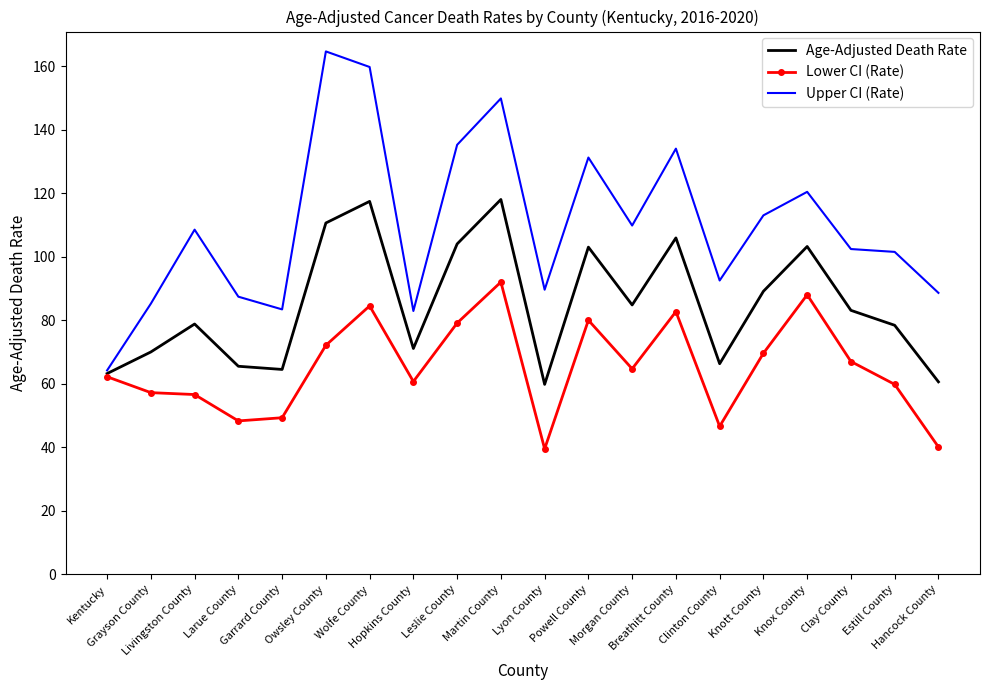

What is the difference between the second highest and second lowest values in the Age-Adjusted Death Rate series?

56.8